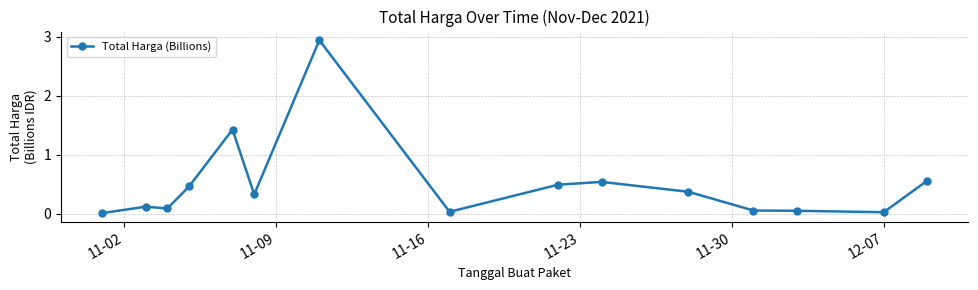

True or false: there are more than 2 points higher than both neighbors.

True